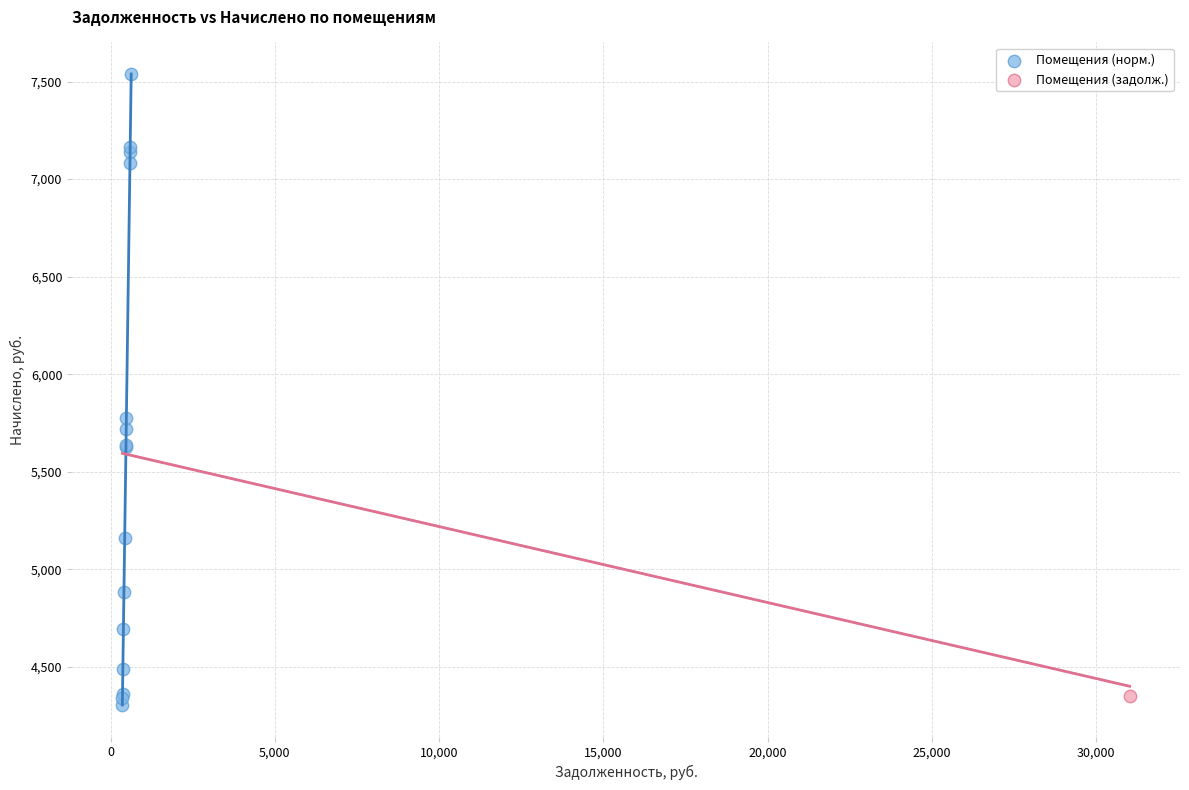

What are all the series names shown in the legend?

Помещения (норм.), Помещения (задолж.)